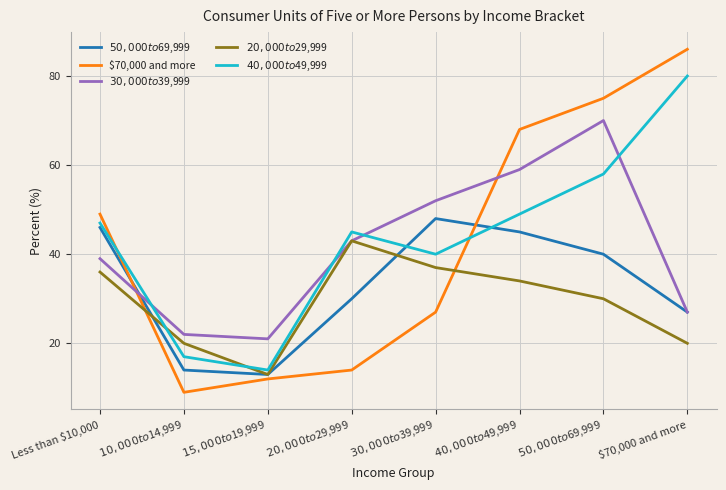

Count the number of categories in the chart.

8